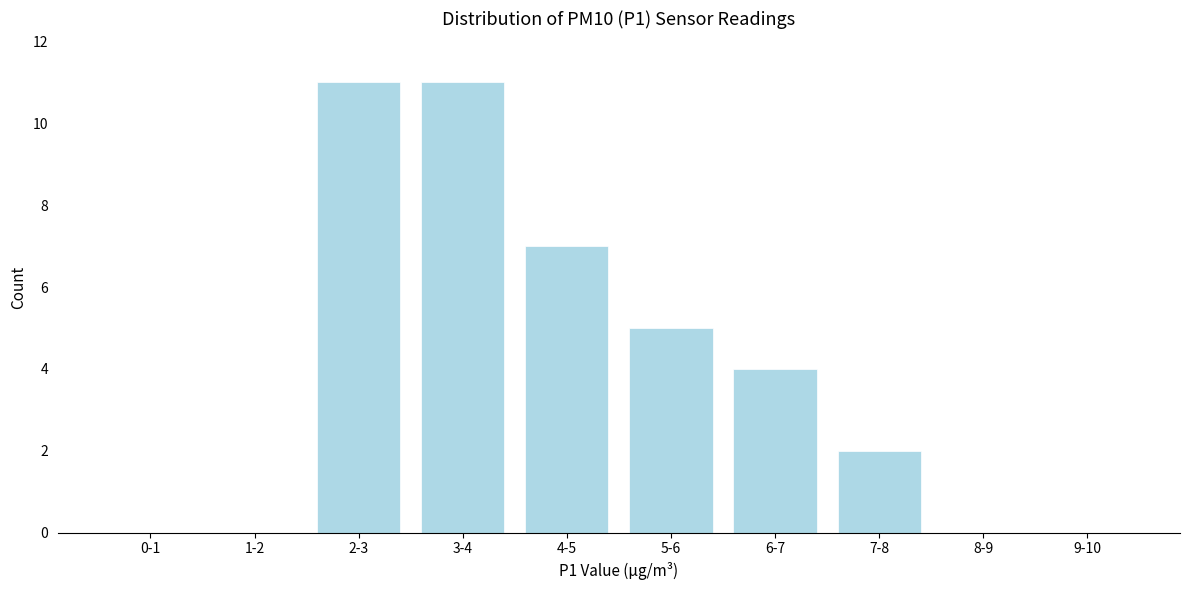

Reading left to right, what are all the values shown in this chart?

0-1=0	1-2=0	2-3=11	3-4=11	4-5=7	5-6=5	6-7=4	7-8=2	8-9=0	9-10=0